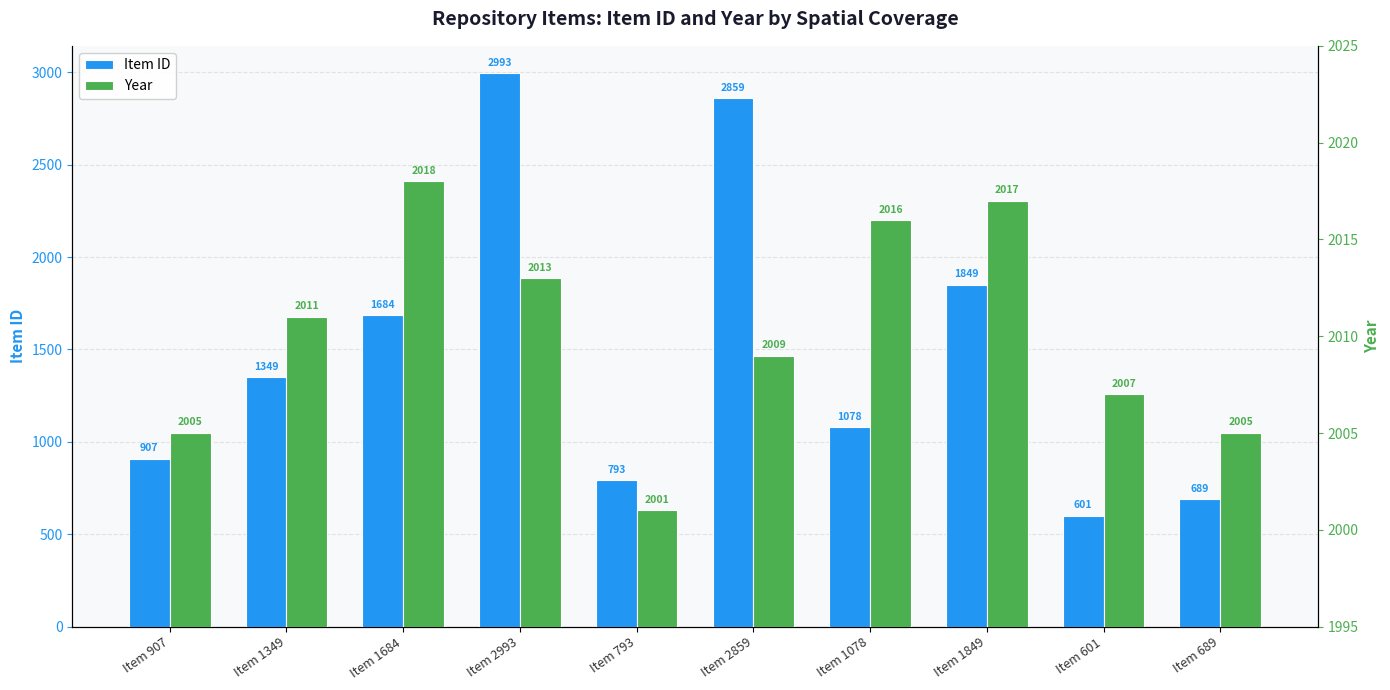

What is the total value across all series at Item 1349?

3360